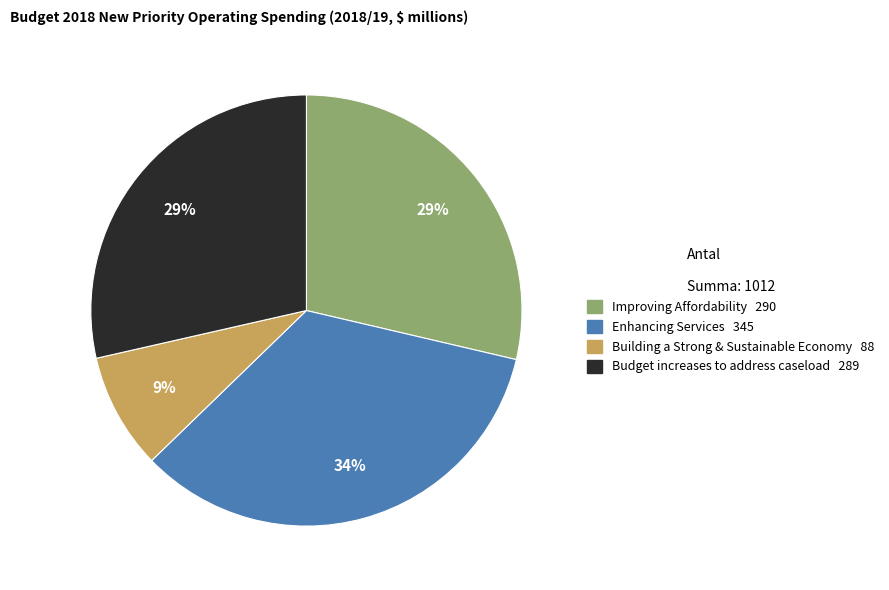

To the nearest percent, what is the difference between the largest and smallest slice percentages?

25%